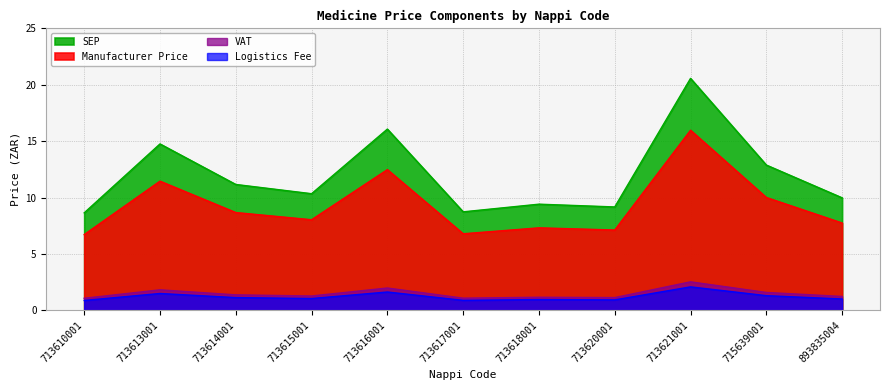

What is the sum of all SEP values?

131.7